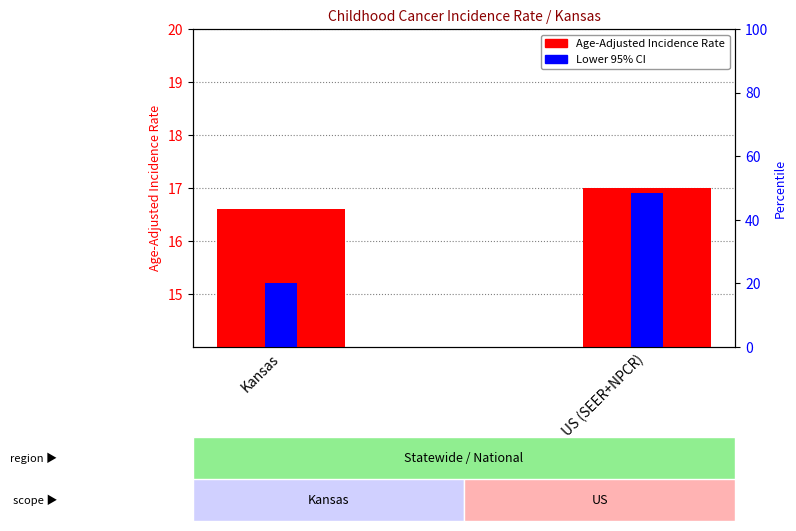

Which label corresponds to the largest value in the chart?

US (SEER+NPCR)